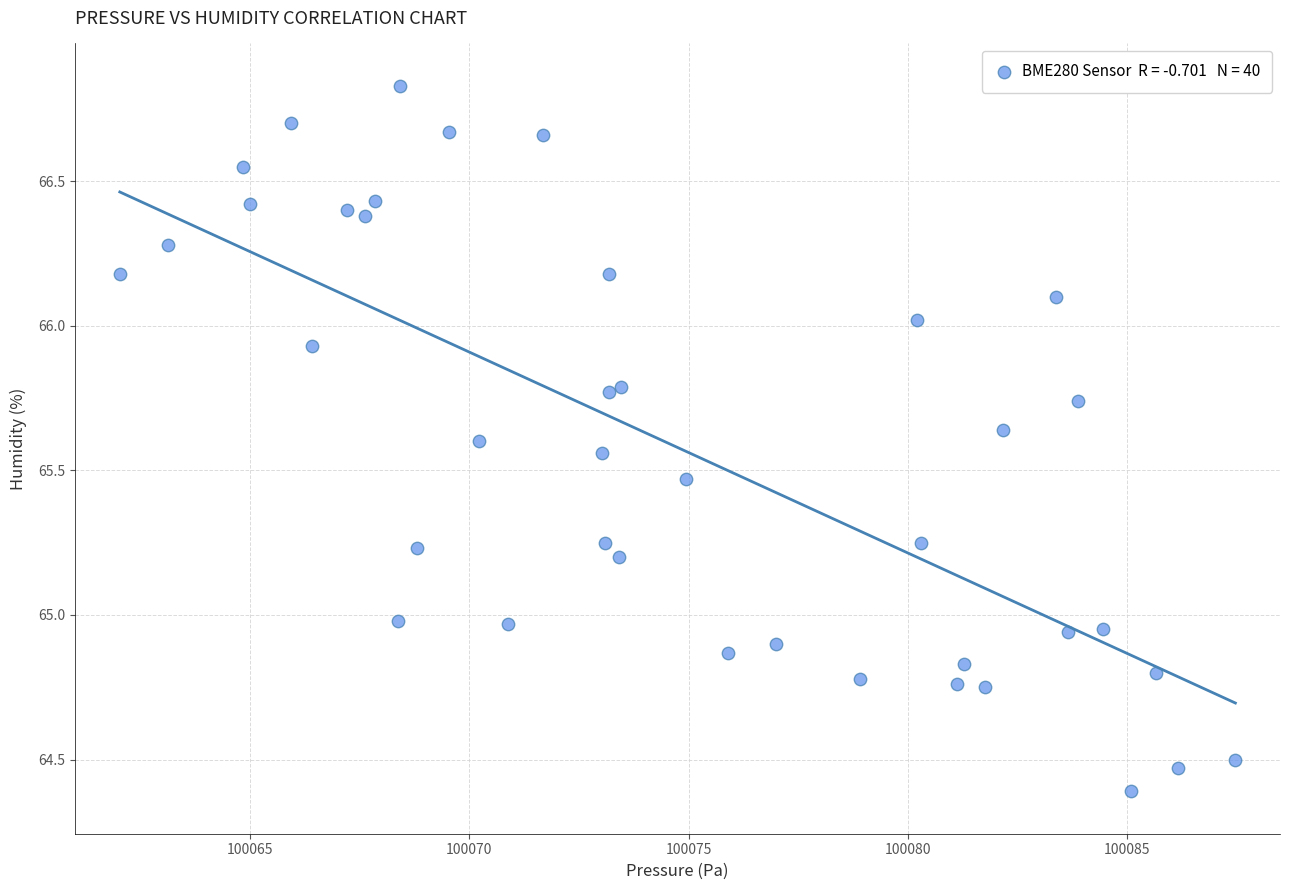

What is the range of Y values (max minus min)?

2.4